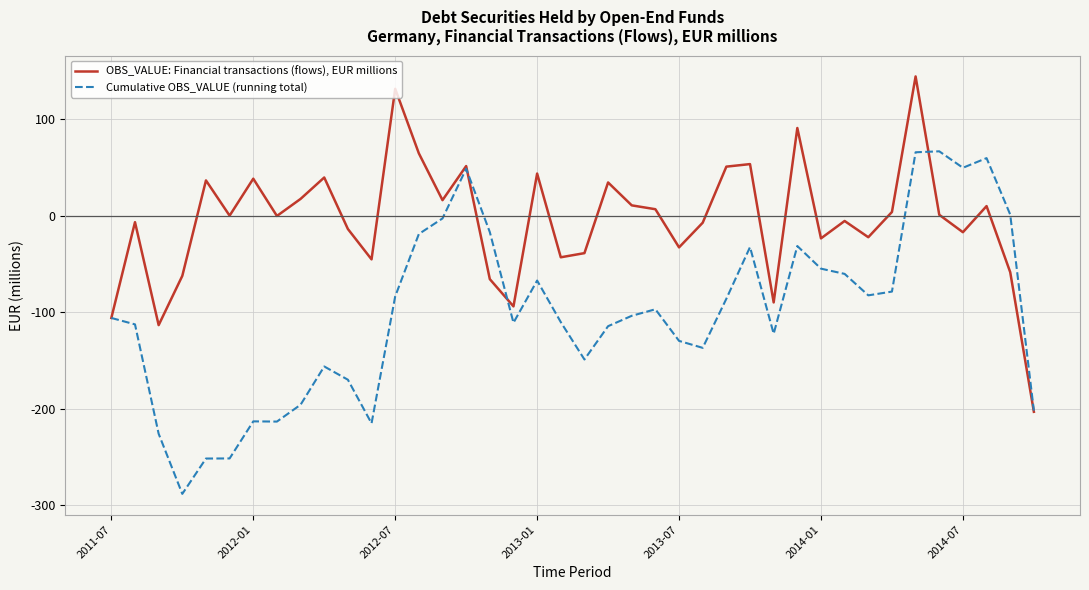

What is the minimum value for Cumulative OBS_VALUE (running total)?

-288.6